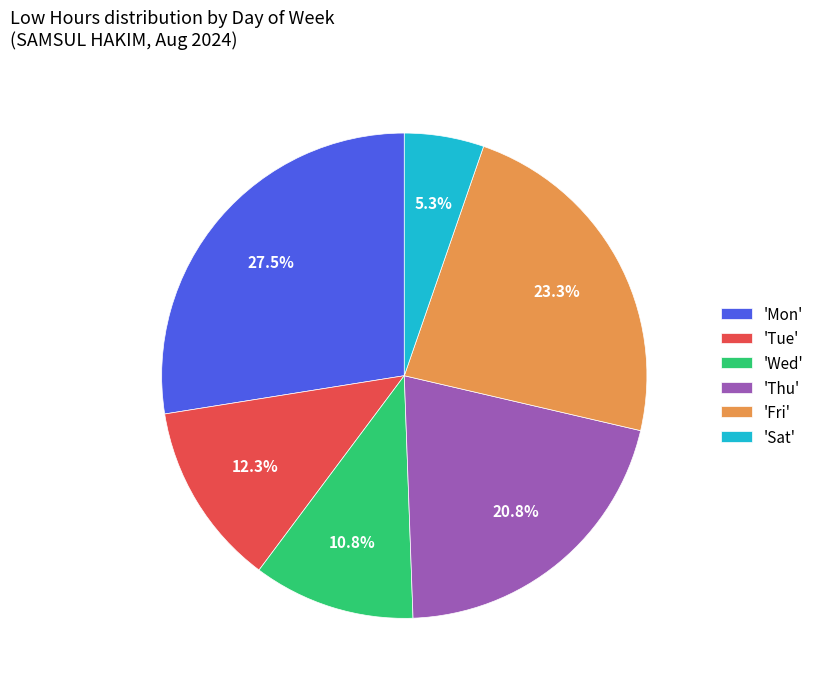

How much of the chart is everything except 'Sat'?

94.7%